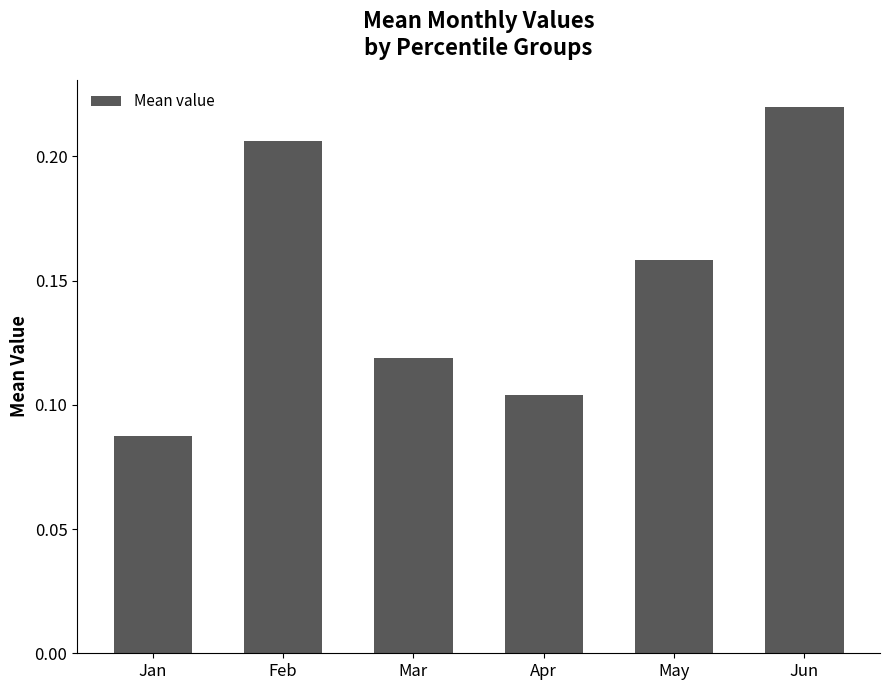

At which category does the chart reach its minimum across all series?

Jan